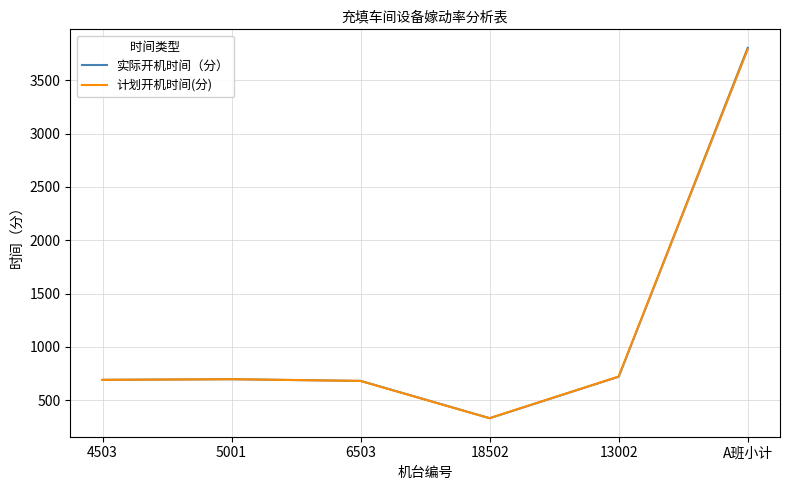

What are all the series names shown in the legend?

实际开机时间（分）, 计划开机时间(分)